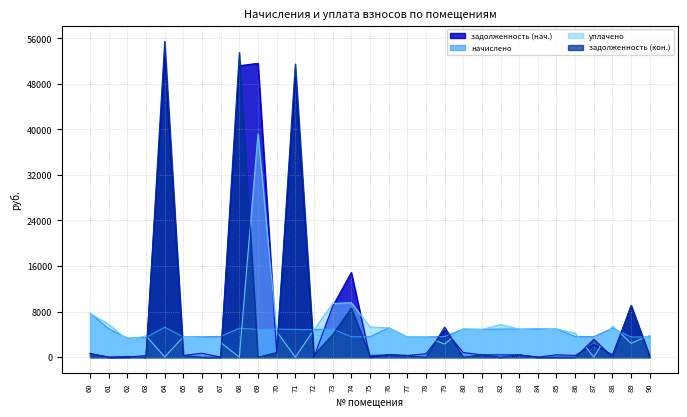

What is the greatest value displayed?

55455.0